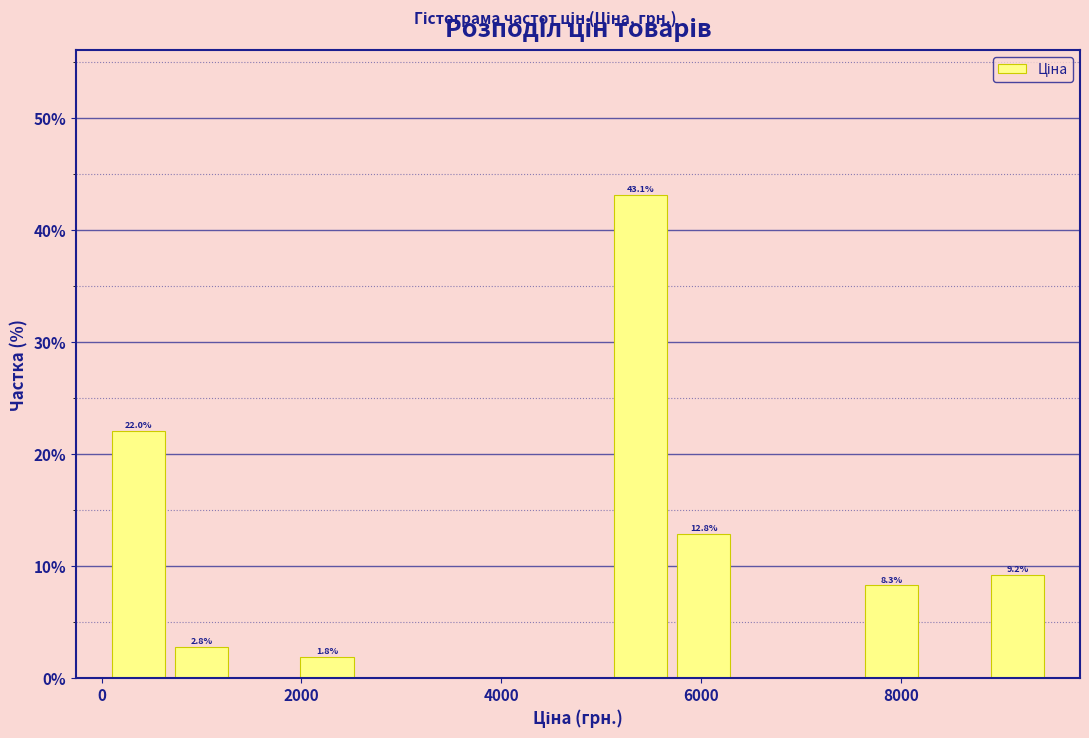

Read against the x-axis, roughly where is the centre of the tallest bar?

5400